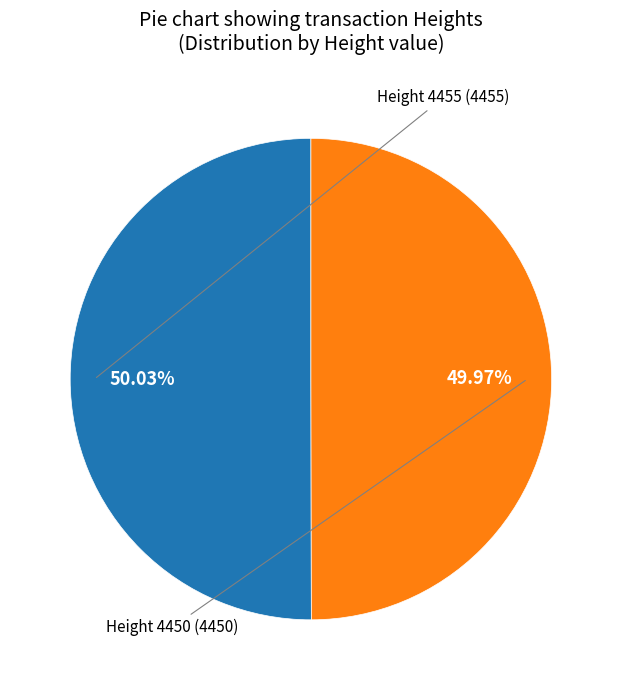

Is there any slice that represents more than half of the pie?

Yes